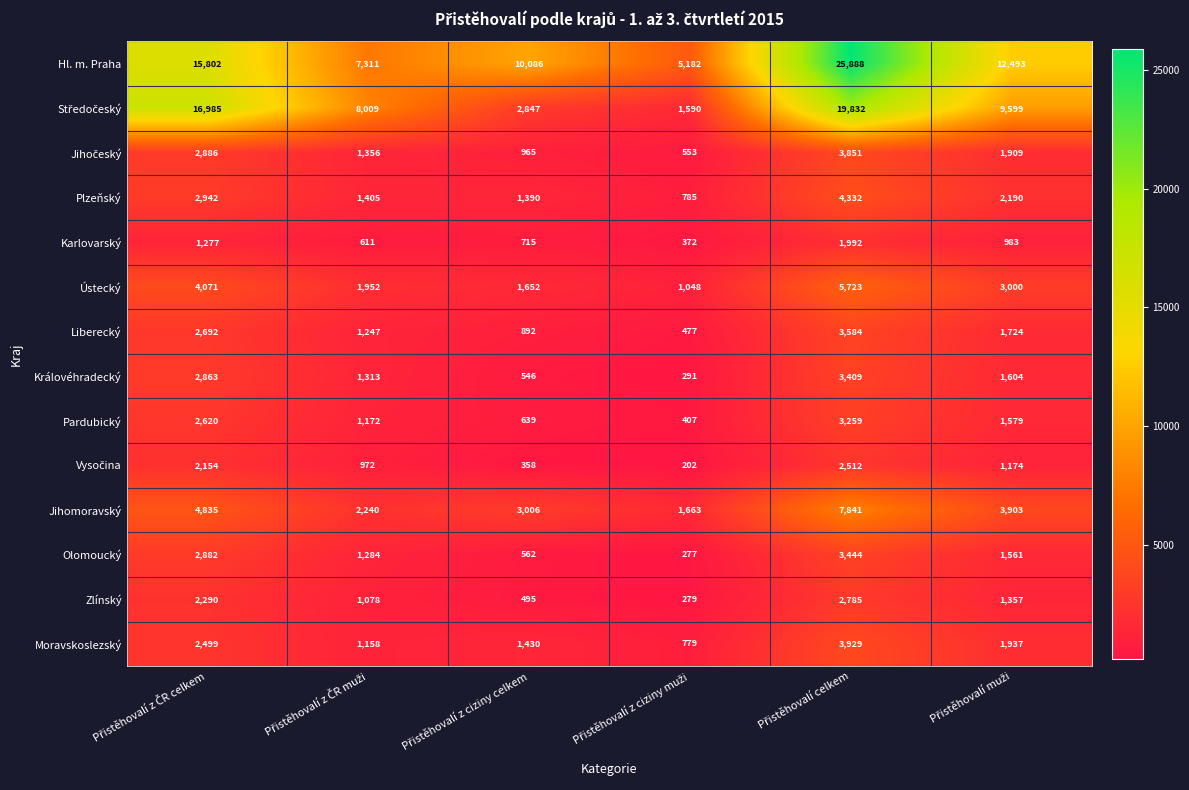

What is the lowest value of the Hl. m. Praha series?

5182